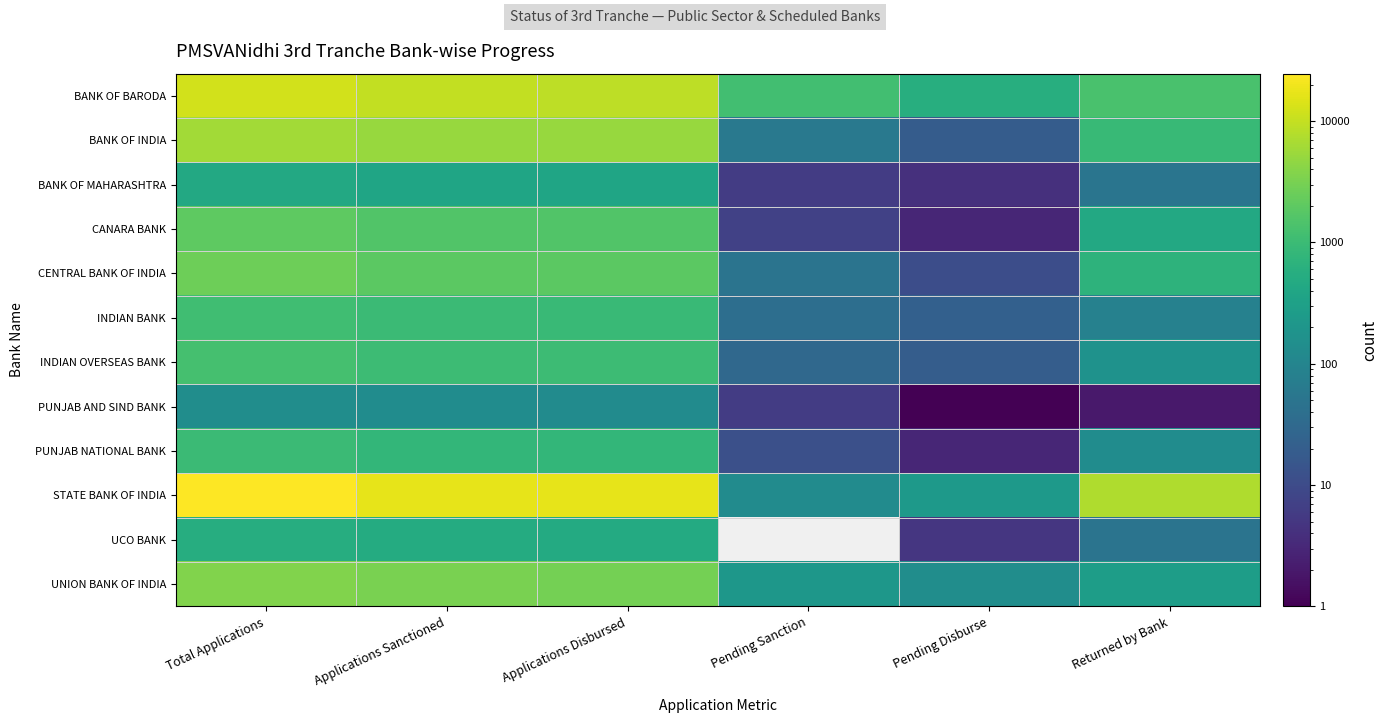

At Applications Sanctioned, list the series in order from smallest to largest.

PUNJAB AND SIND BANK, BANK OF MAHARASHTRA, UCO BANK, PUNJAB NATIONAL BANK, INDIAN BANK, INDIAN OVERSEAS BANK, CANARA BANK, CENTRAL BANK OF INDIA, UNION BANK OF INDIA, BANK OF INDIA, BANK OF BARODA, STATE BANK OF INDIA